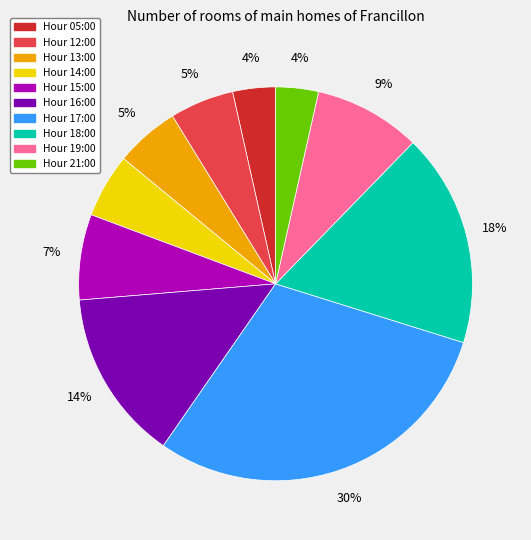

To the nearest percent, what is the average slice percentage?

10%